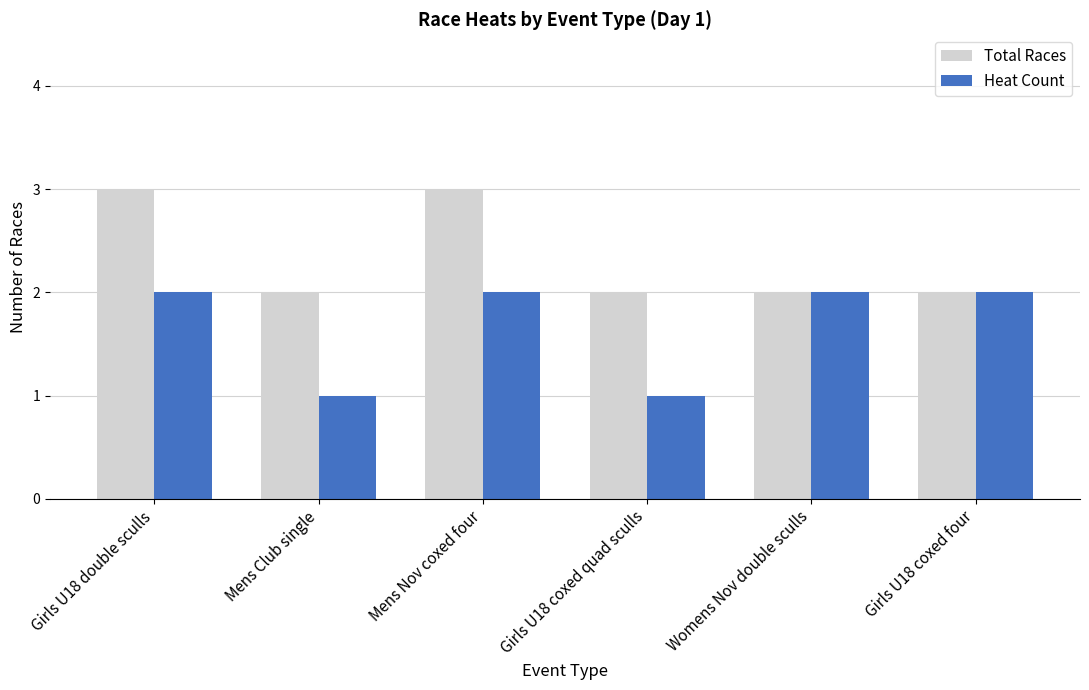

How many distinct data groups are displayed?

2